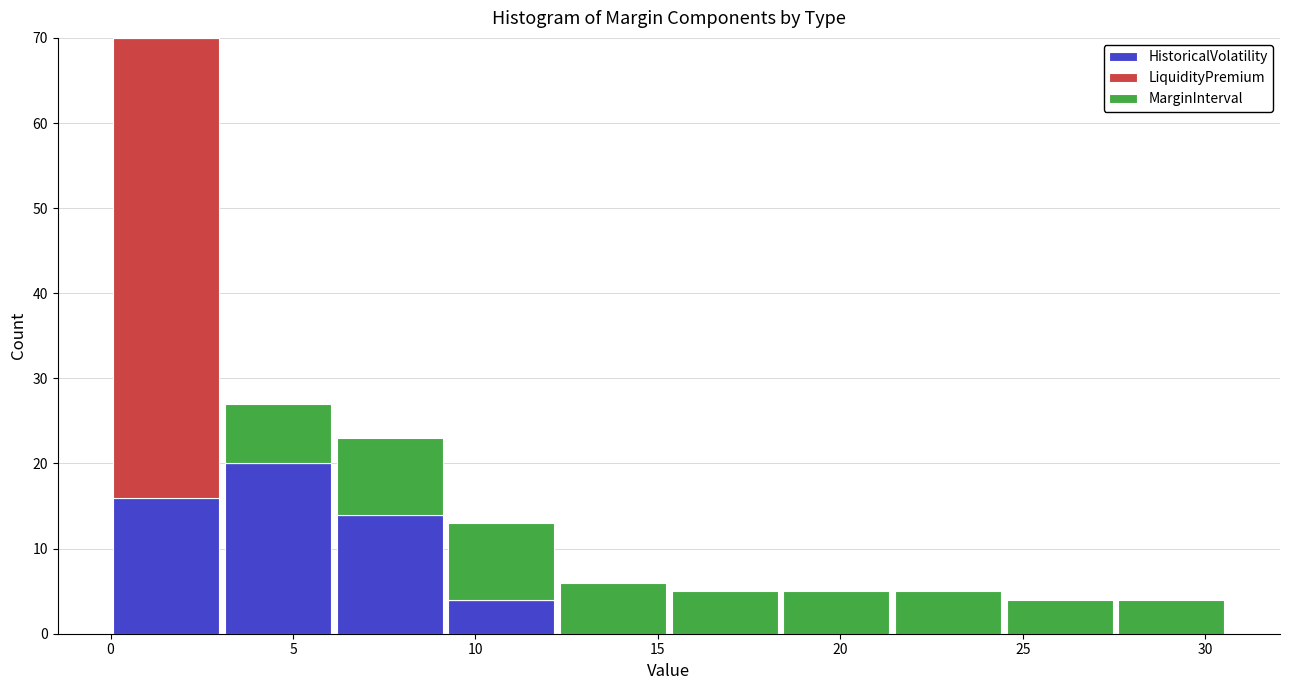

Reading left to right, transcribe this chart: for each stacked bar, give the range it covers on the x-axis and its total height. Neither the bar edges nor the heights are printed on the chart, so give them approximately, as read against the axes.

0.0 to 3.0: 70
3.0 to 6.0: 27
6.0 to 9.0: 23
9.0 to 12.0: 13
12.0 to 15.5: 6
15.5 to 18.5: 5
18.5 to 21.5: 5
21.5 to 24.5: 5
24.5 to 27.5: 4
27.5 to 30.5: 4